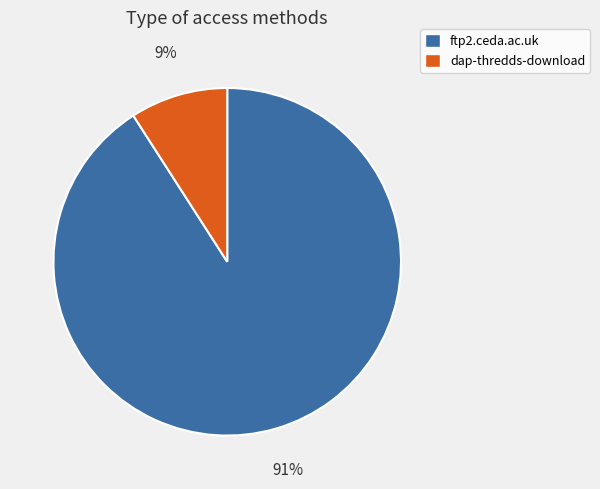

How many segments does this pie chart have?

2